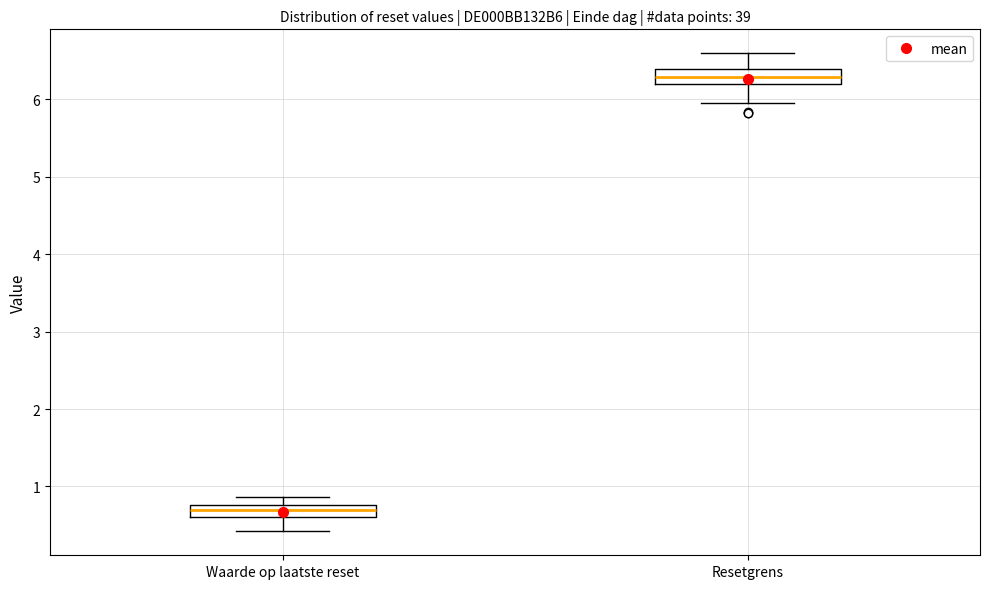

Reading left to right, read every box against the y-axis: the position of its median line, the range the box covers, and the ends of its whiskers. The values are not printed on the chart, so give them approximately, as read against the axis.

Waarde op laatste reset: median 0.7, box 0.6 to 0.8, whiskers 0.4 to 0.9
Resetgrens: median 6.3, box 6.2 to 6.4, whiskers 6.0 to 6.6